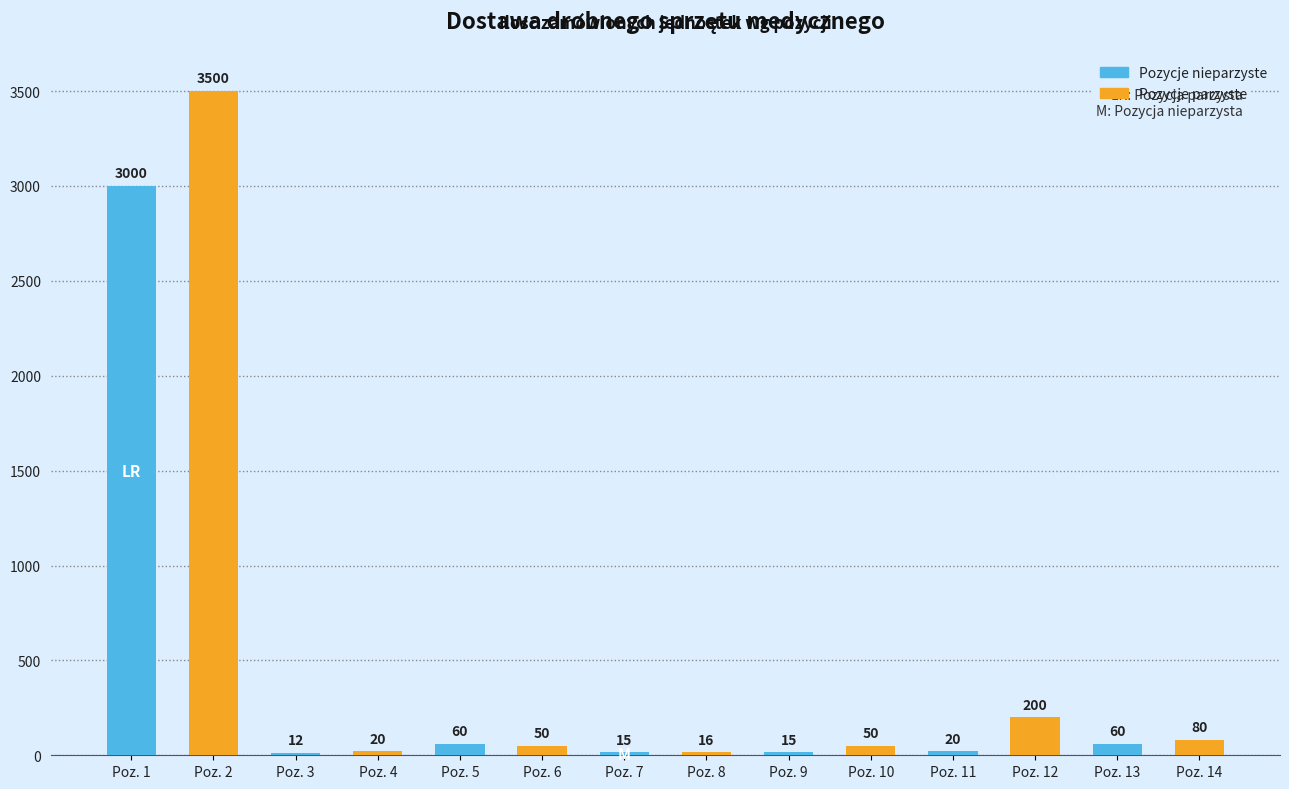

What is the ratio of the value at Poz. 5 to the value at Poz. 7?

4.0